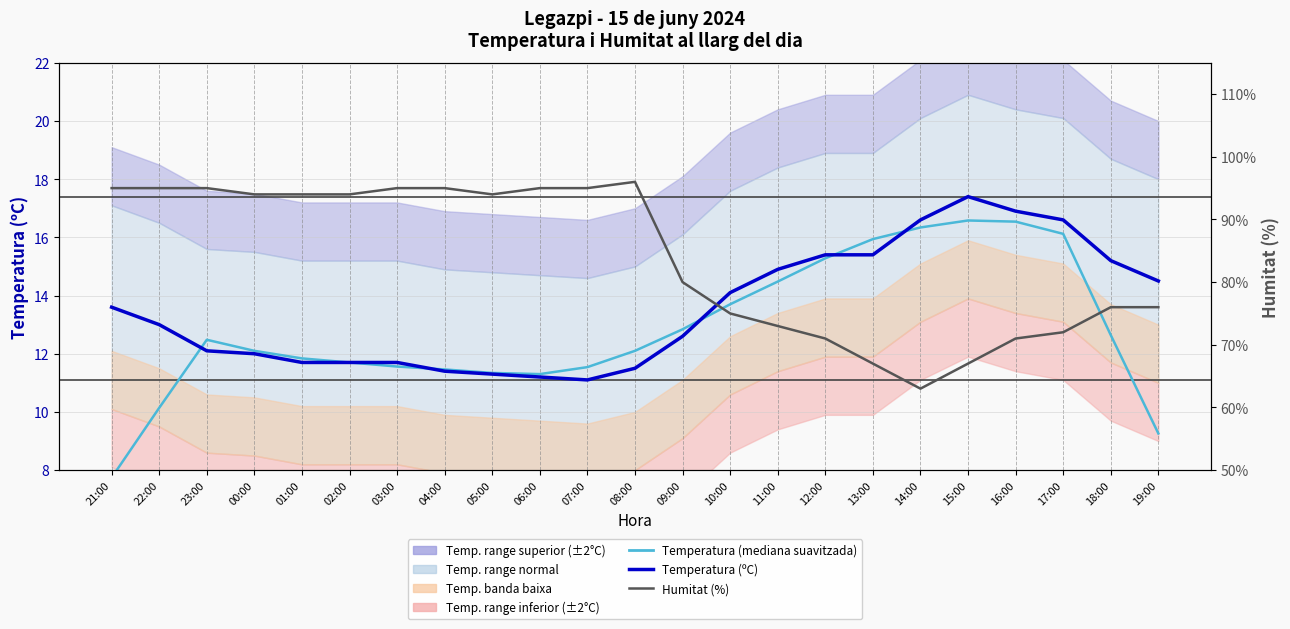

How many values in the Temperatura (ºC) series exceed 13?

11